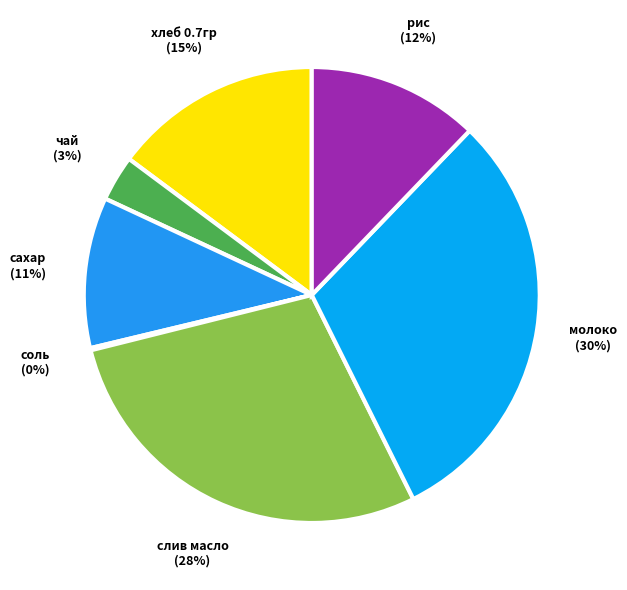

To the nearest percent, what is the average slice percentage?

14%